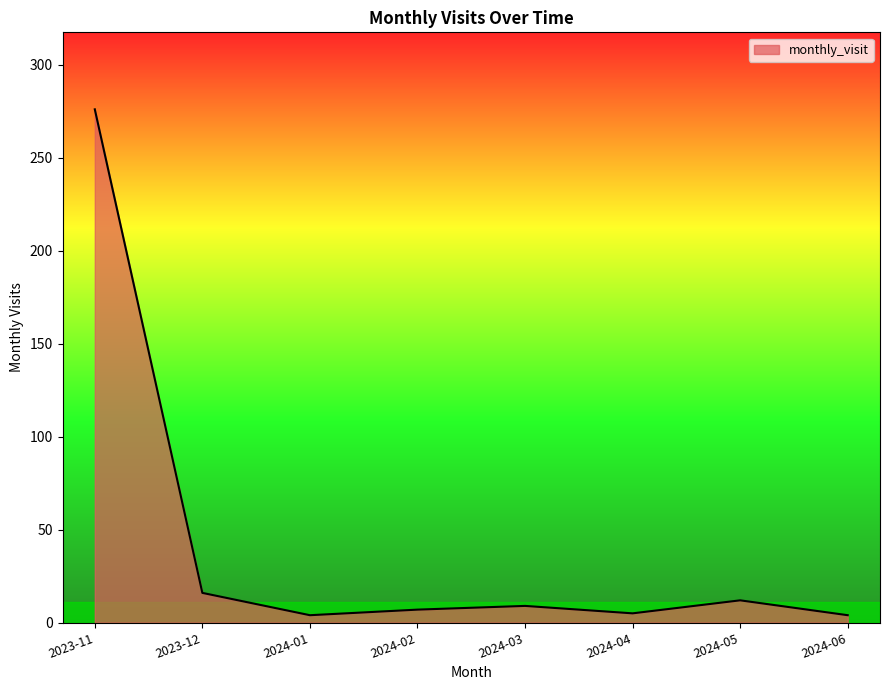

What is the average value?

42